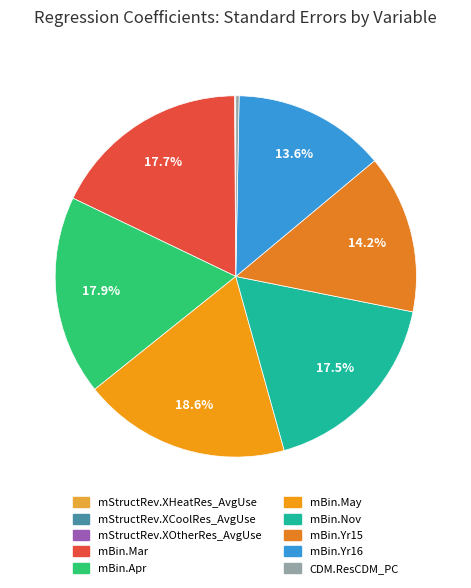

To the nearest percent, what is the difference between the largest and smallest slice percentages?

19%